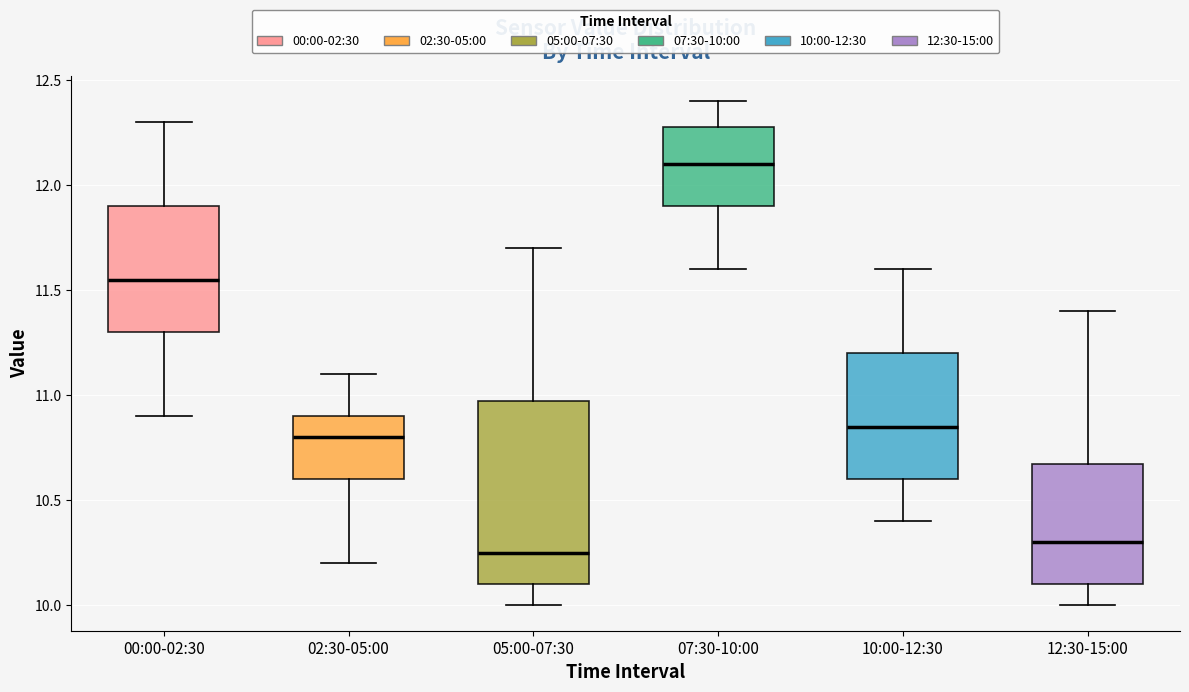

Comparing the boxes themselves (not the whiskers), which one is the tallest?

05:00-07:30